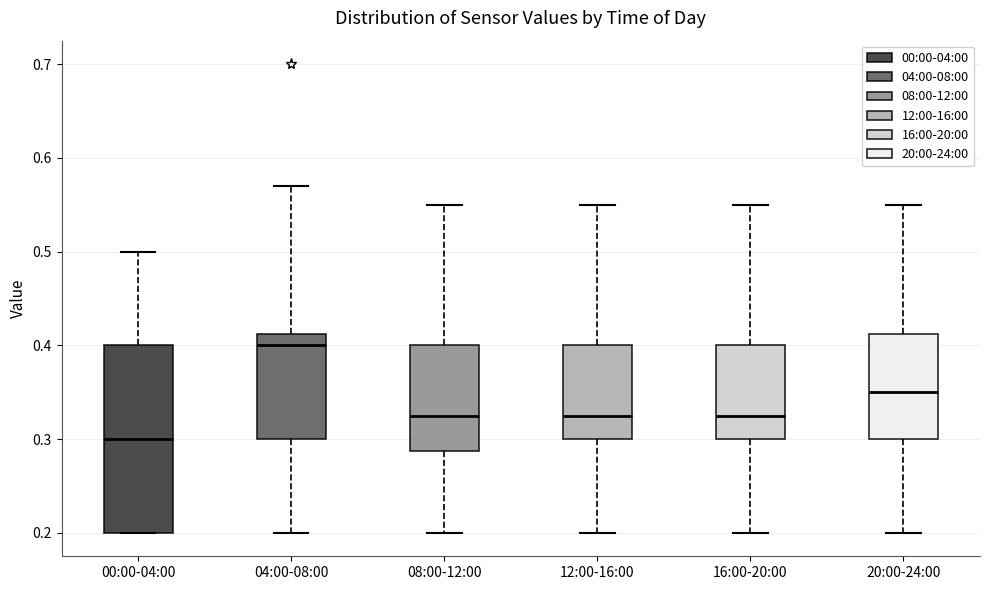

Where does the lower whisker of the box for 08:00-12:00 end on the y-axis? The values are not printed on the chart, so give them approximately, as read against the axis.

0.20